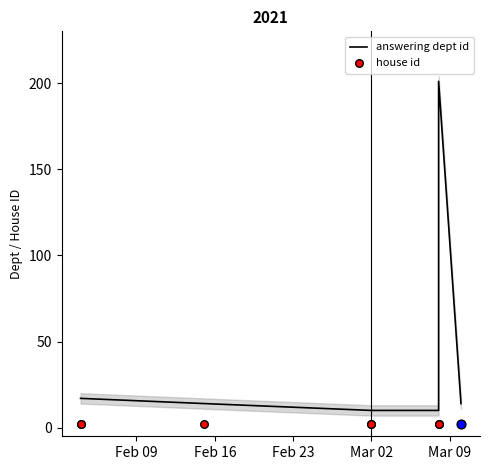

Which series reaches the minimum Y coordinate?

house id